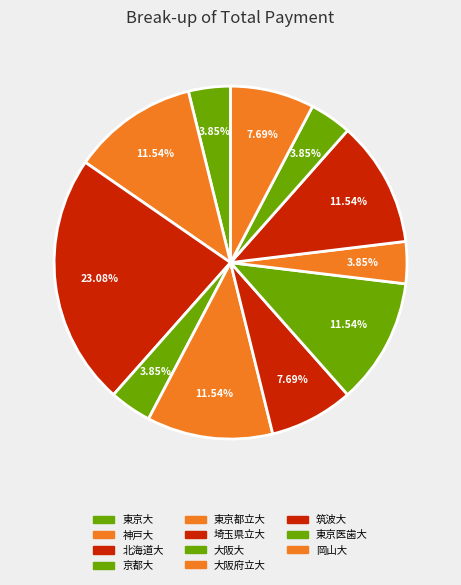

What is the ratio of the value at 東京大 to the value at 北海道大?

0.5